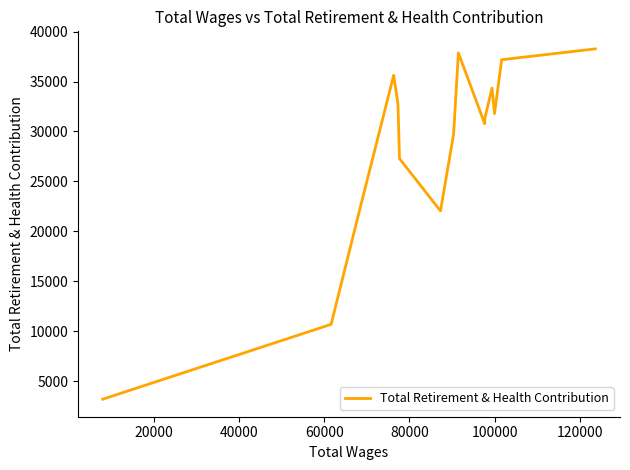

What is the difference between the maximum and minimum values?

35093